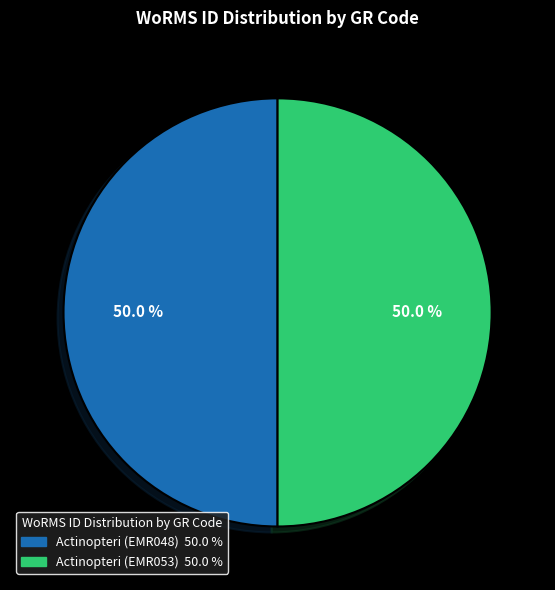

How many slices are in this pie chart?

2